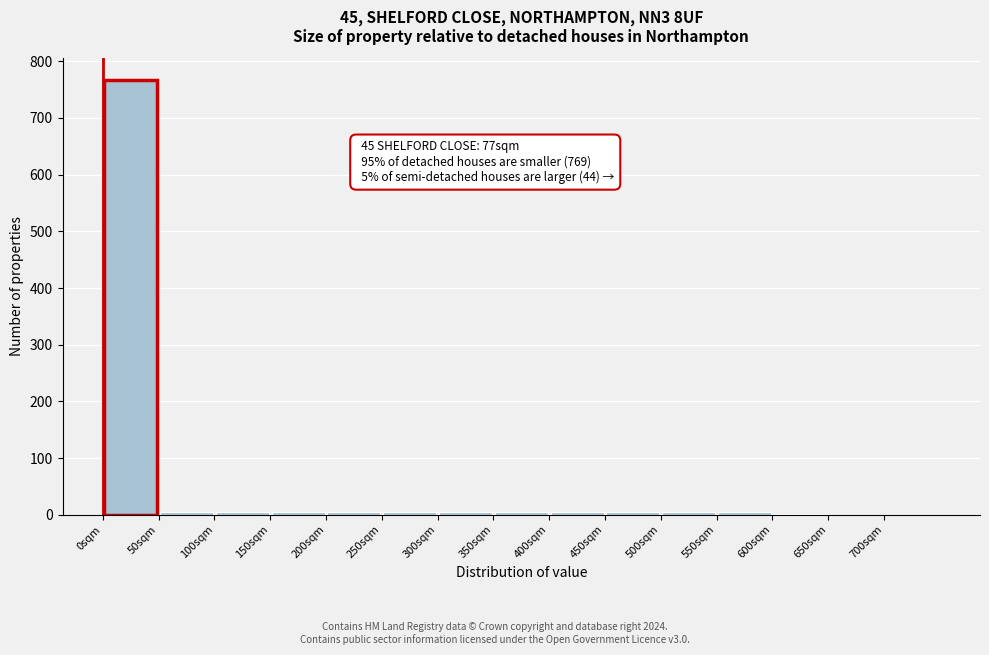

Over which range of the x-axis is the bar tallest?

0 to 50